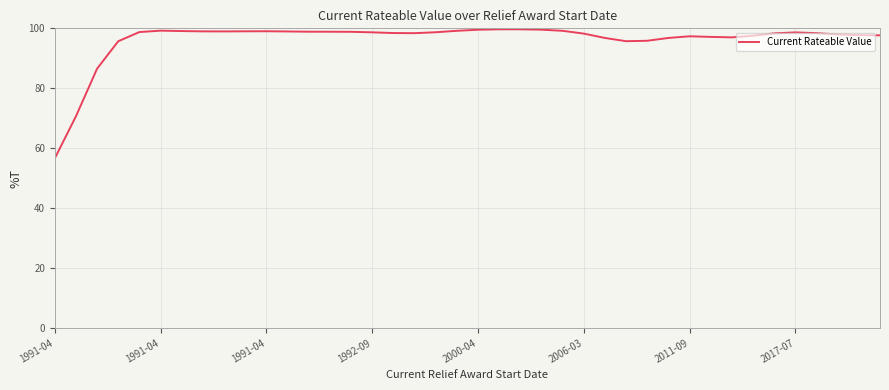

What is the smallest value displayed?

56.6